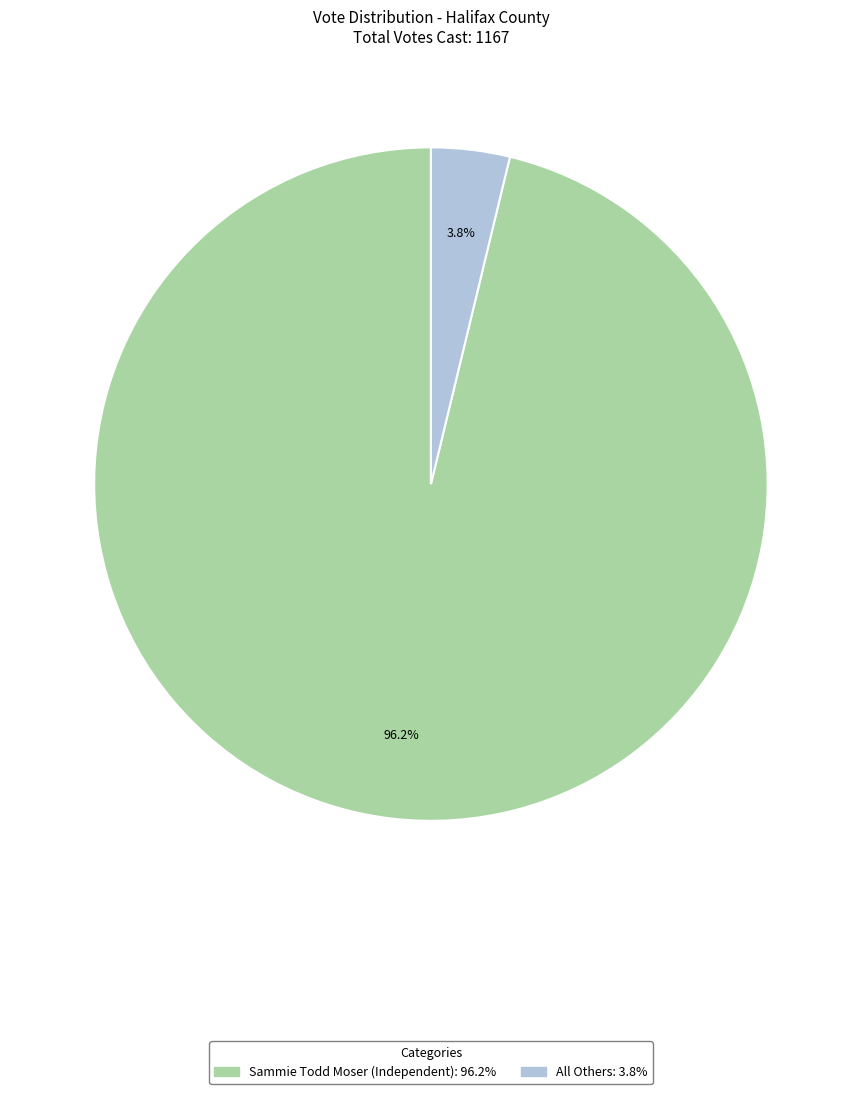

Combined, what portion of the pie is All Others and Sammie Todd Moser (Independent)?

100.0%